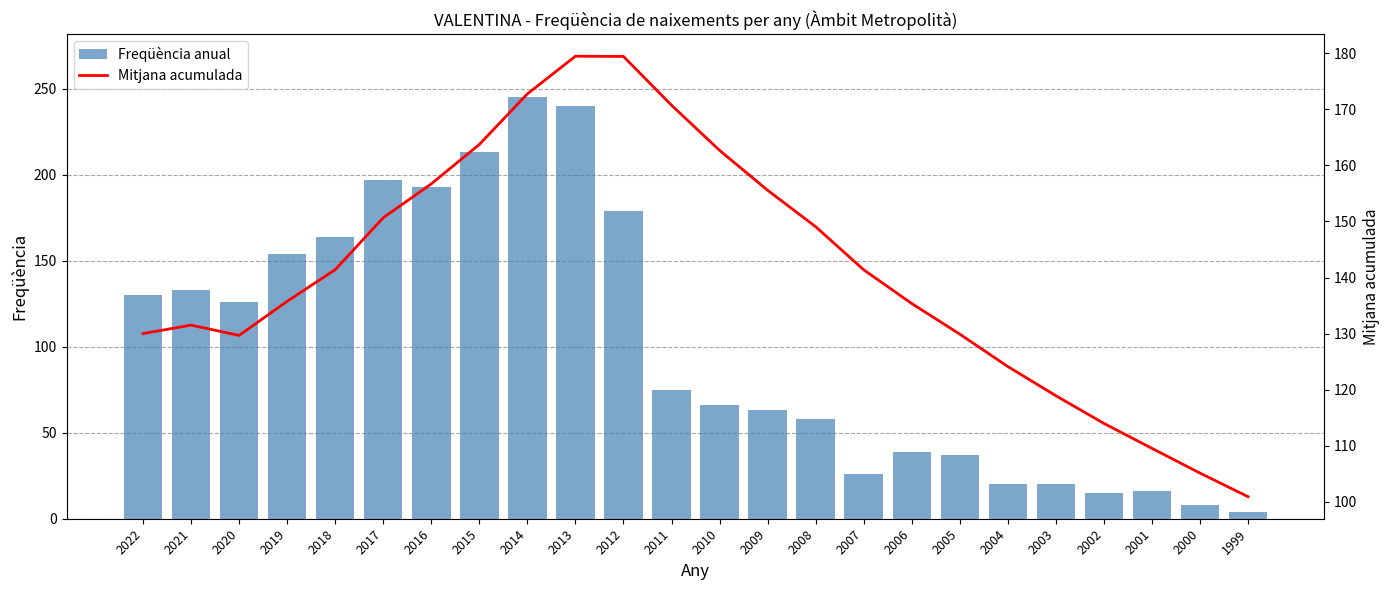

Is the value of Freqüència anual at 2009 greater than the value of Mitjana acumulada at 2001?

No